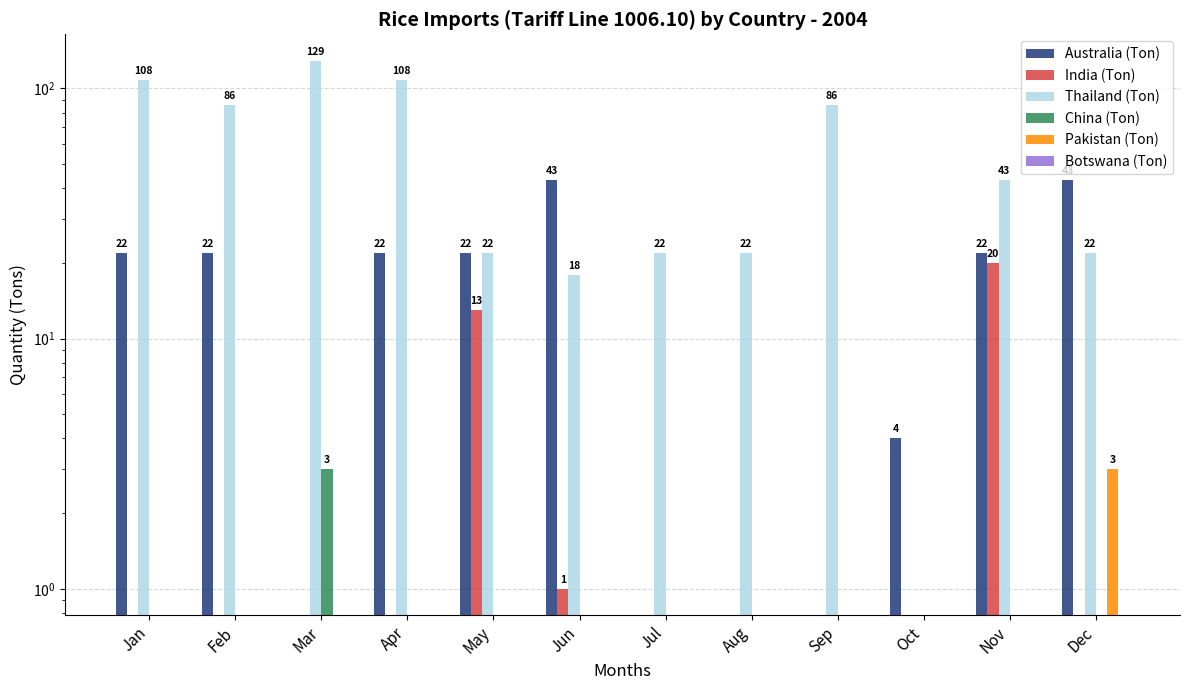

Which label corresponds to the largest value in the chart?

Mar